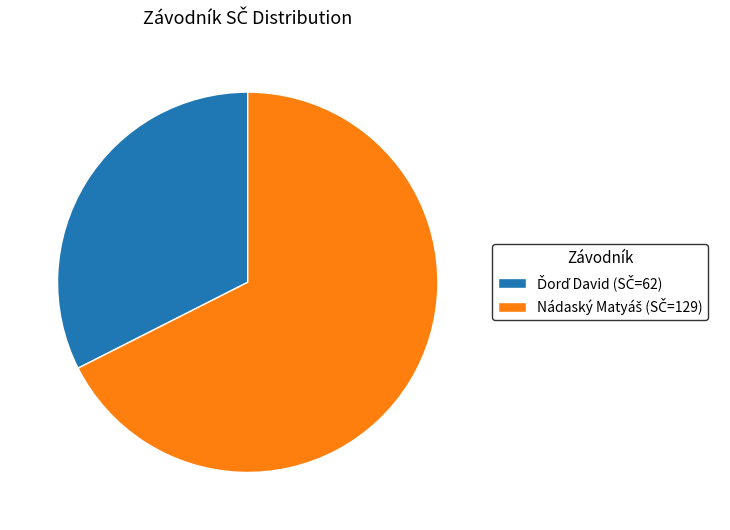

Is there a majority slice in this chart?

Yes